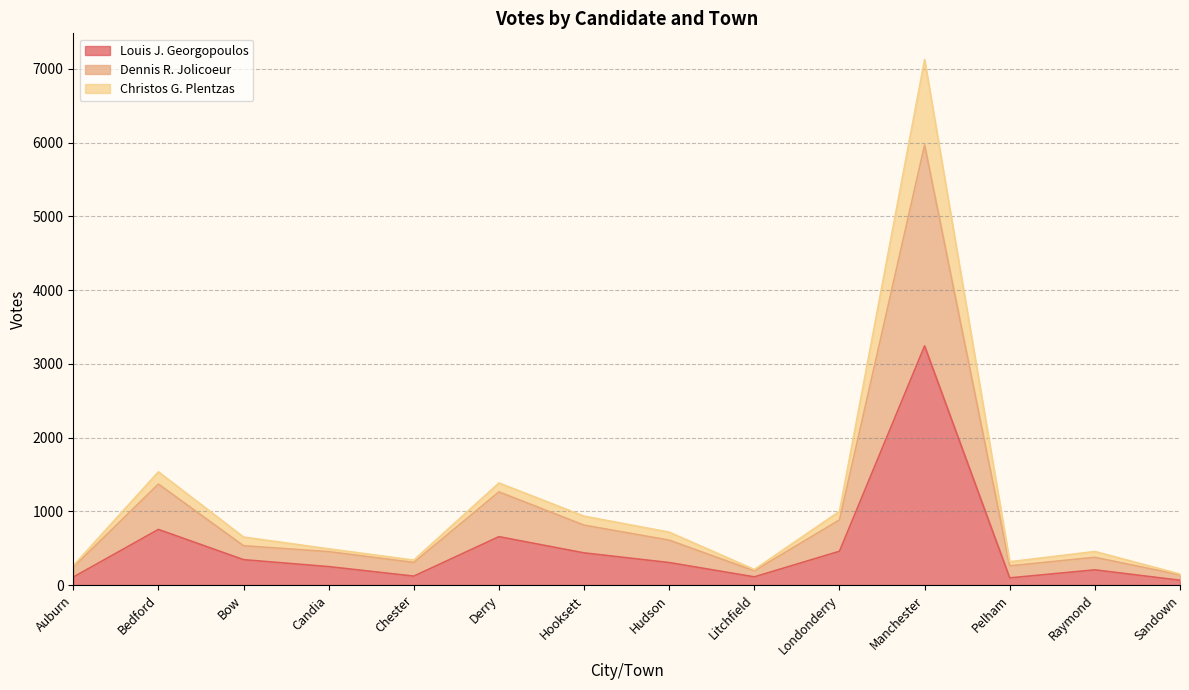

The value of Louis J. Georgopoulos at Pelham is 97. True or false?

True